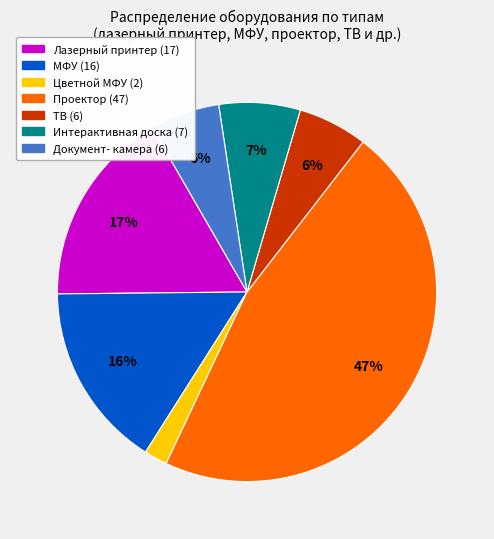

To the nearest percent, what is the average slice percentage?

14%